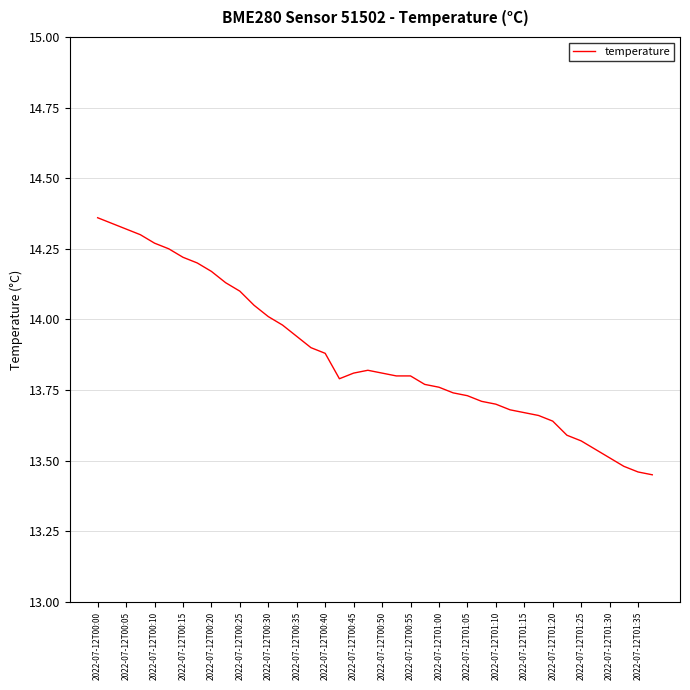

True or false: the data shows 9.1 at 2022-07-12T01:10.

False